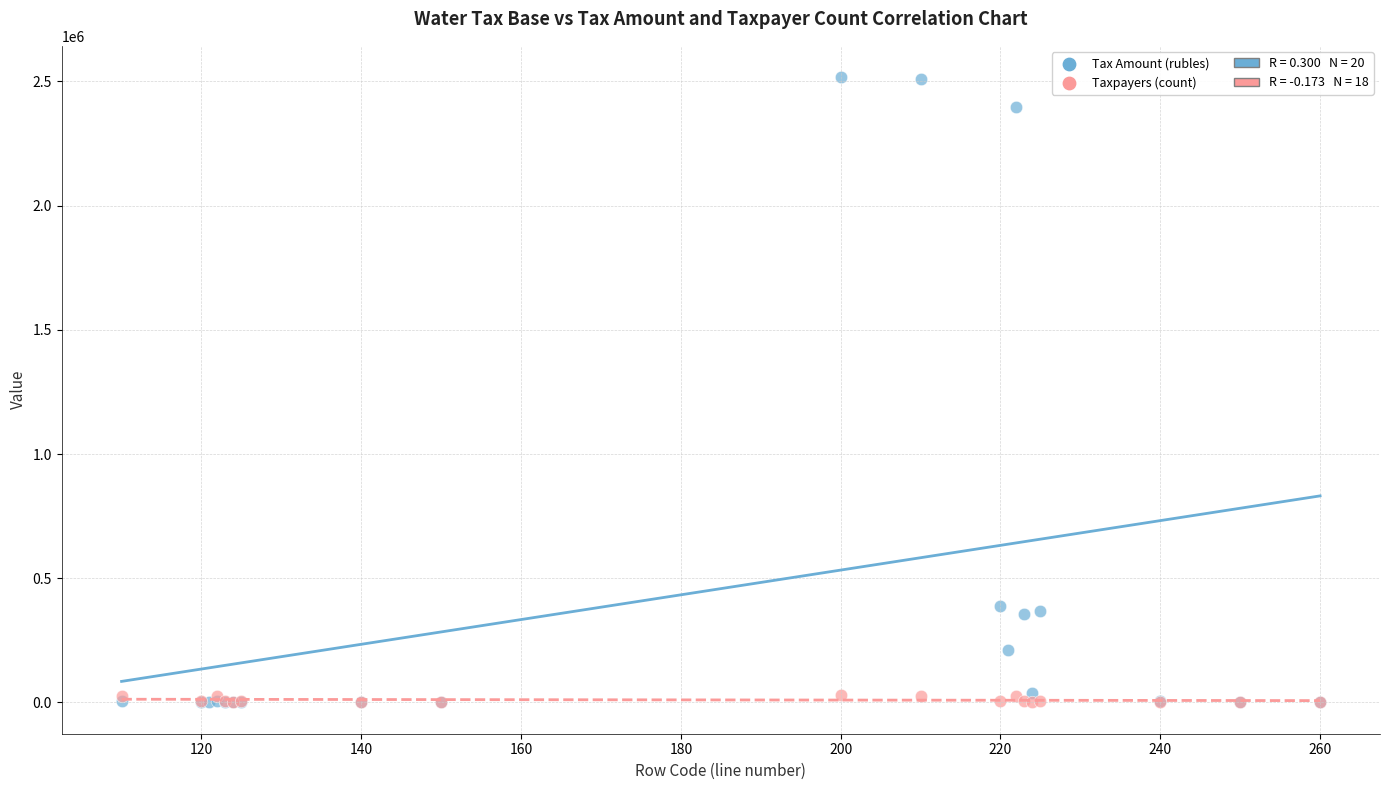

Which series has the widest spread of Y values?

Tax Amount (rubles)